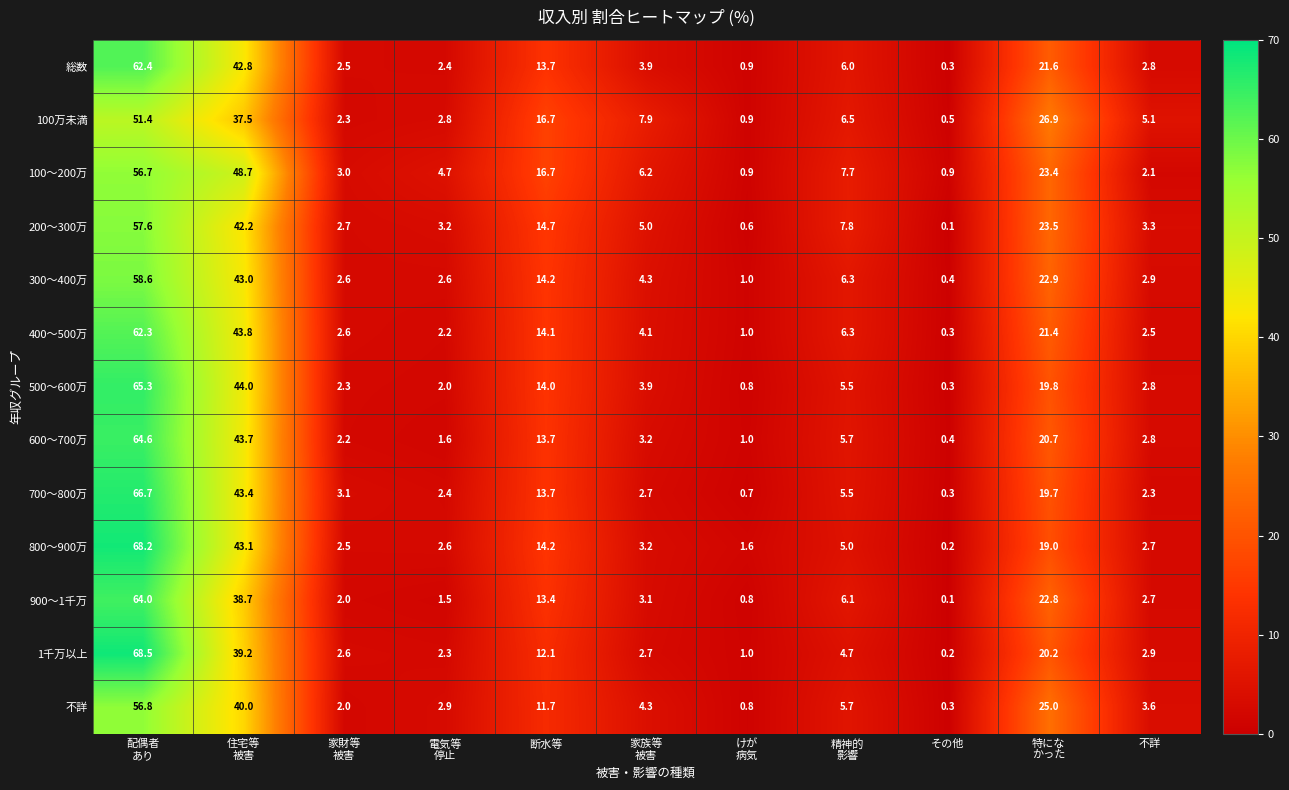

Which series has the largest total across all categories?

100～200万